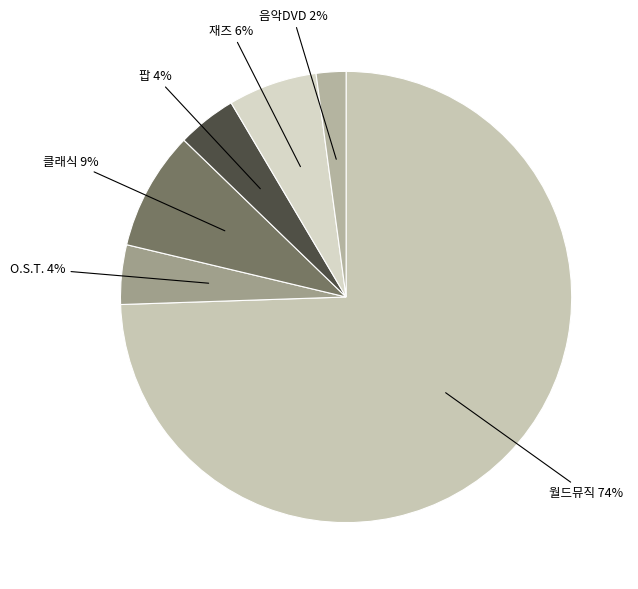

Count the number of slices in the pie.

6